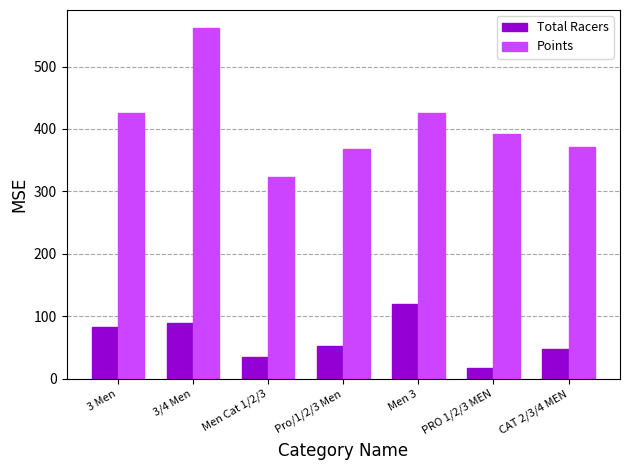

Which series has the widest spread of values?

Points